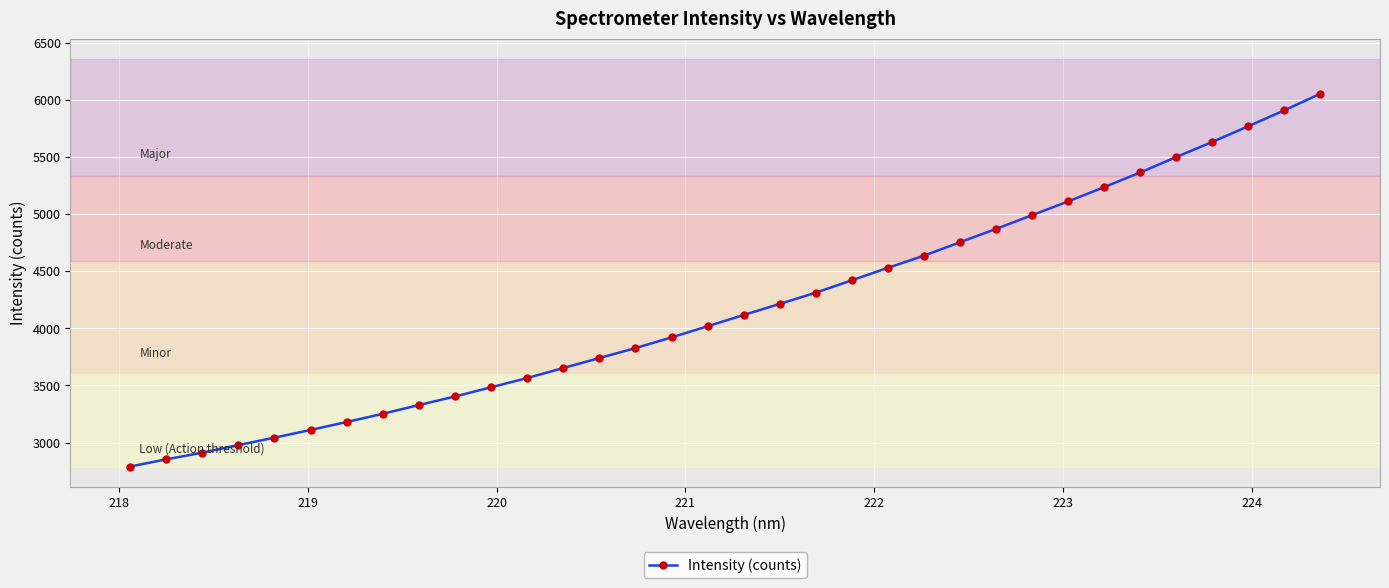

What is the smallest value displayed?

2789.6